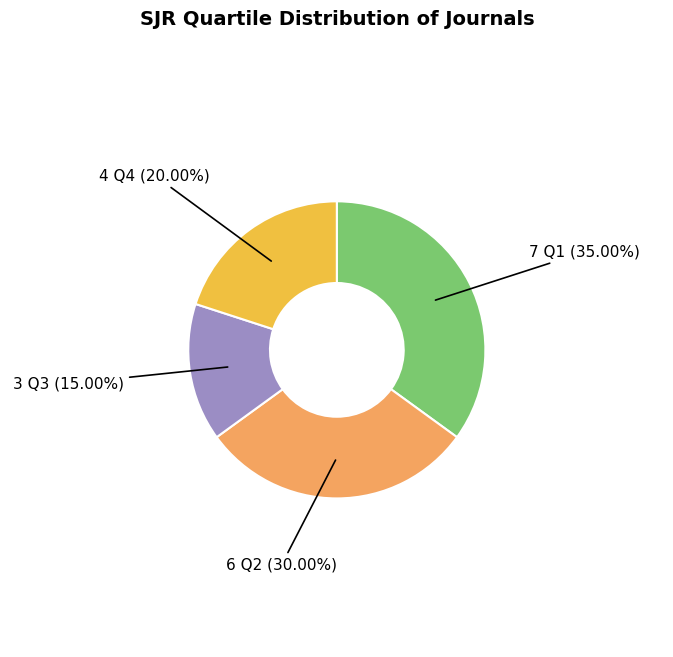

Is there any slice that represents more than half of the pie?

No